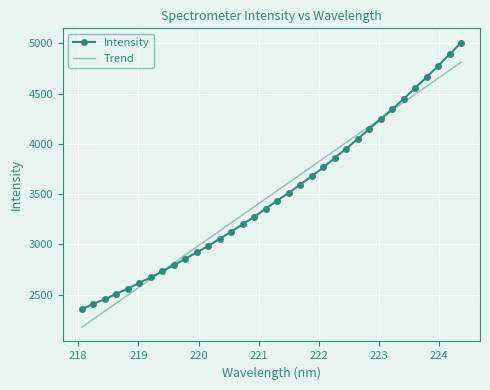

What is the minimum value for Intensity?

2354.4